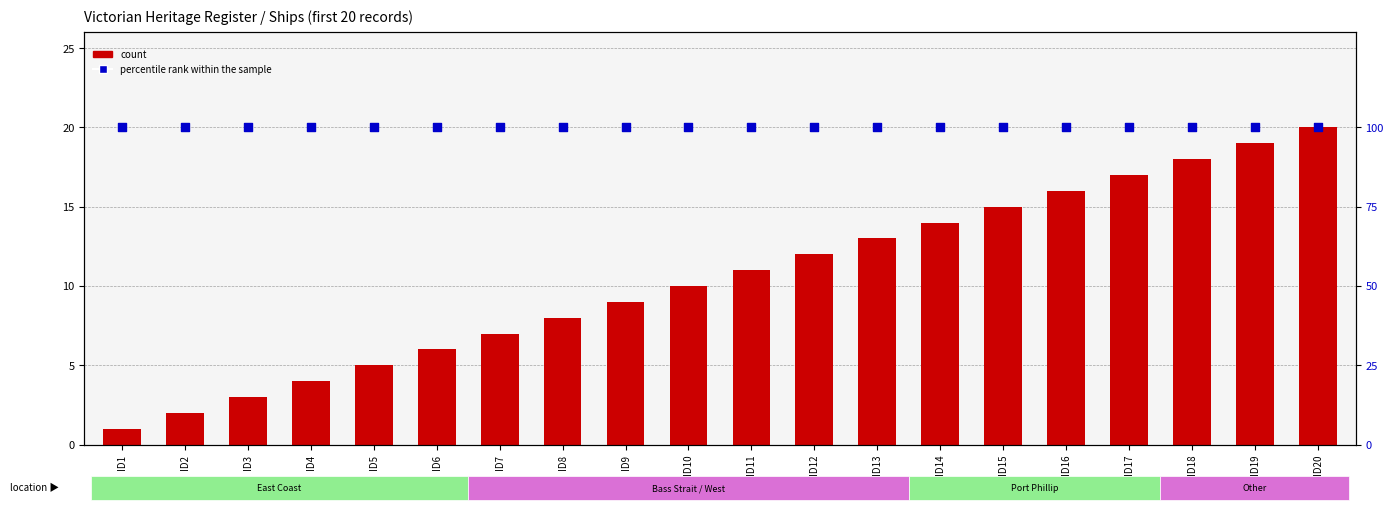

Which series has the largest total across all categories?

percentile rank within the sample